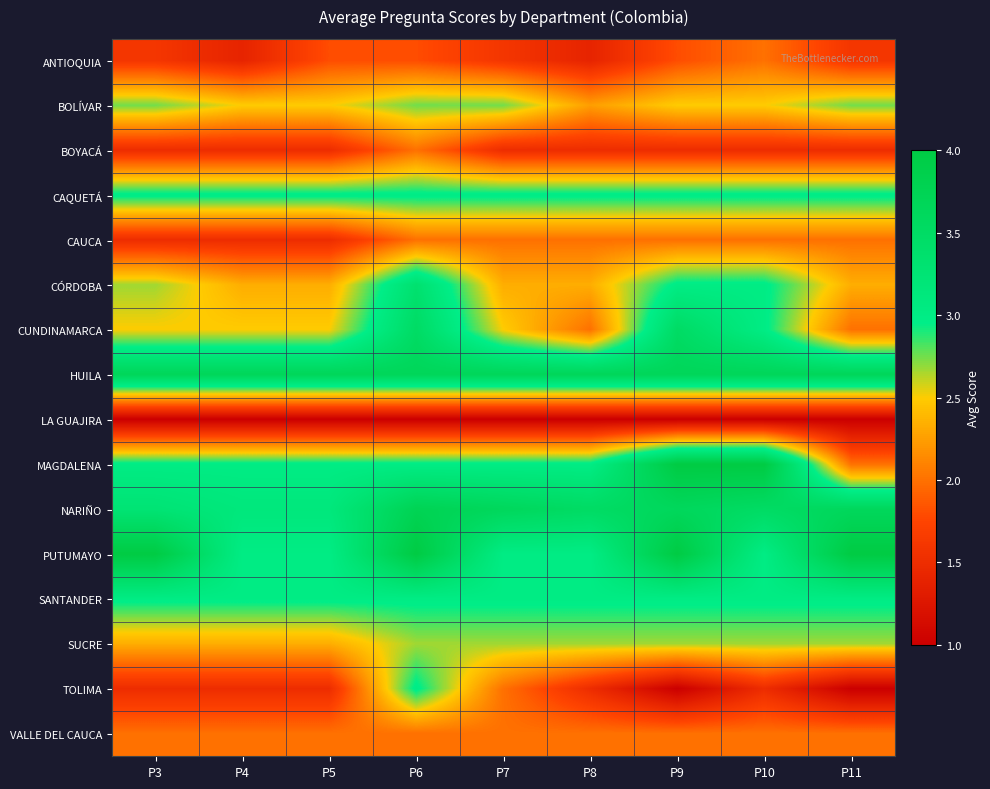

What is the difference between the highest and lowest values at P7?

2.7